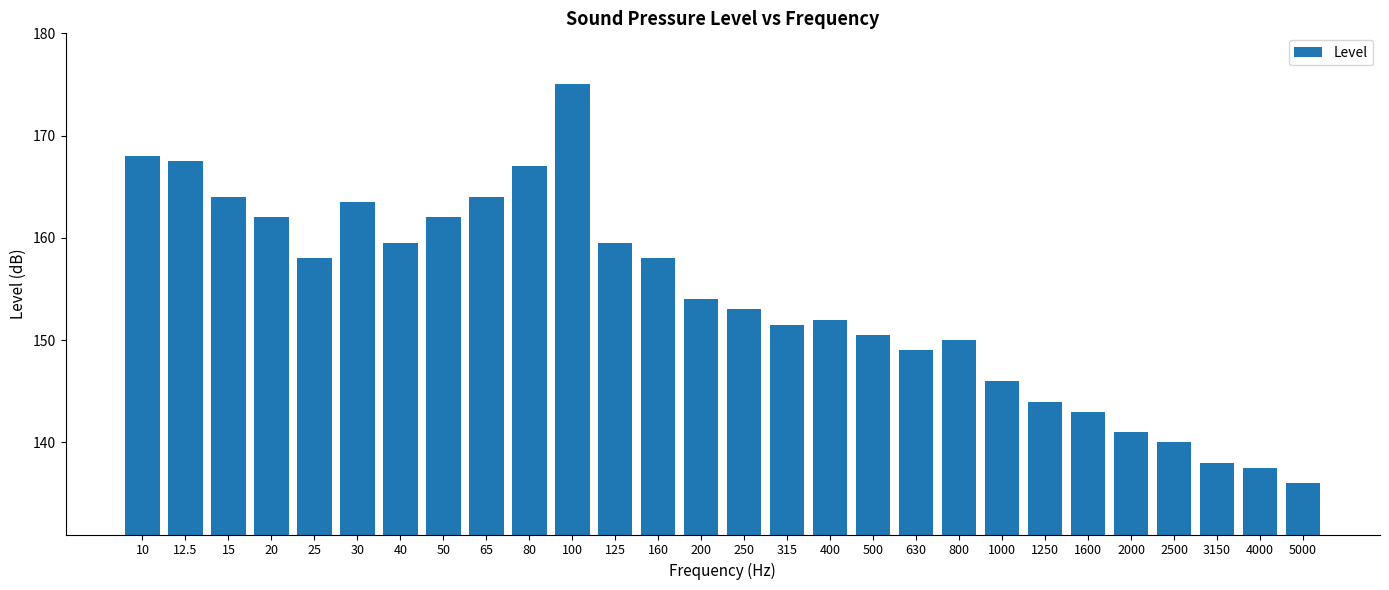

Is it true that the value at 100 is 246.3?

False